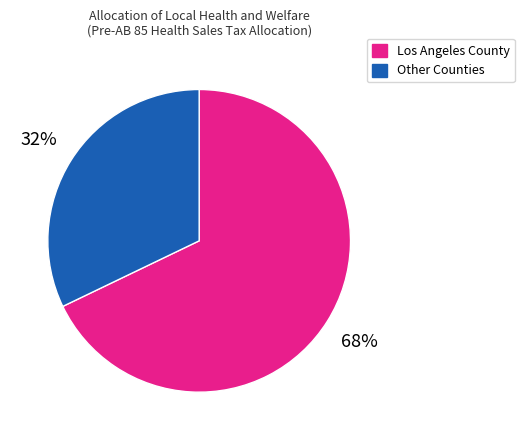

What is the largest slice in the pie chart?

Los Angeles County